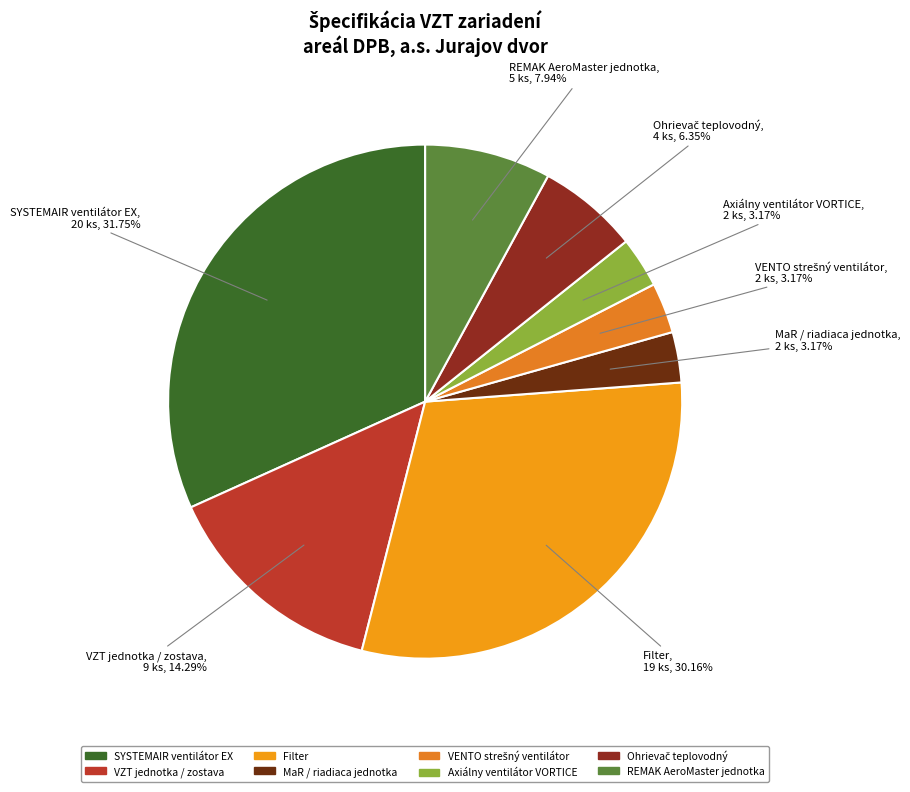

Which slice is the largest?

SYSTEMAIR ventilátor EX